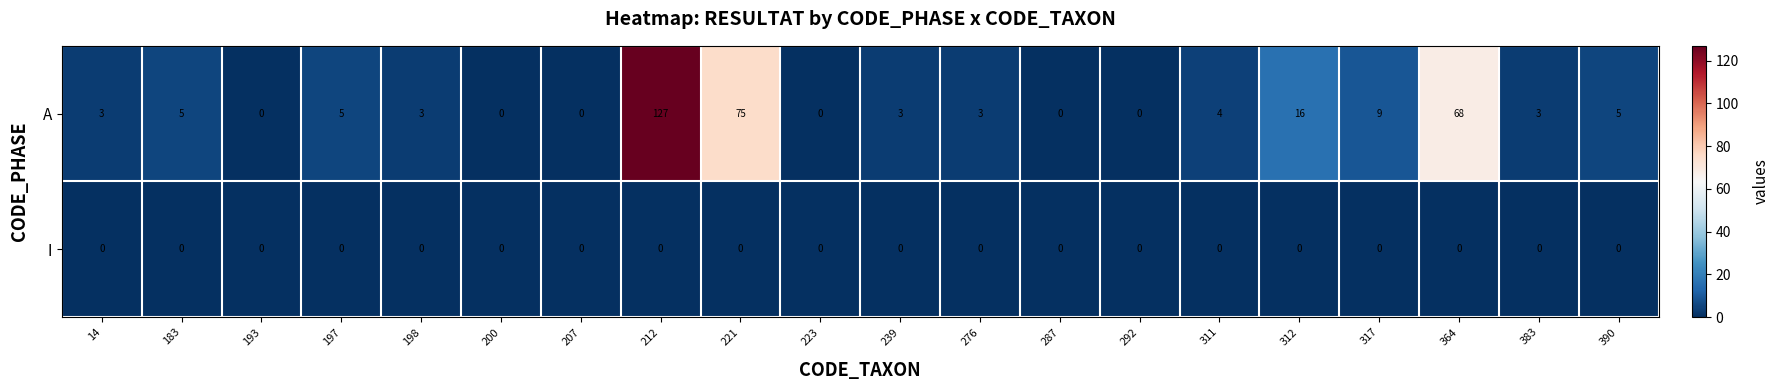

What is the maximum value for A?

127